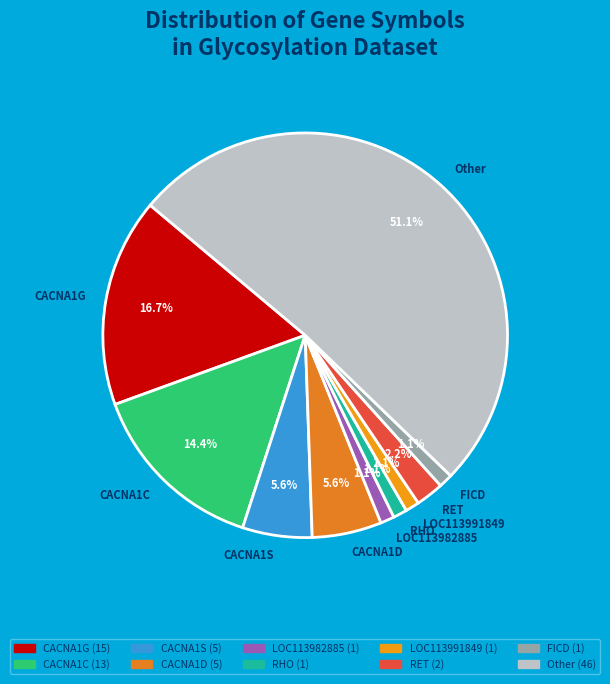

Is there any slice that represents more than half of the pie?

Yes